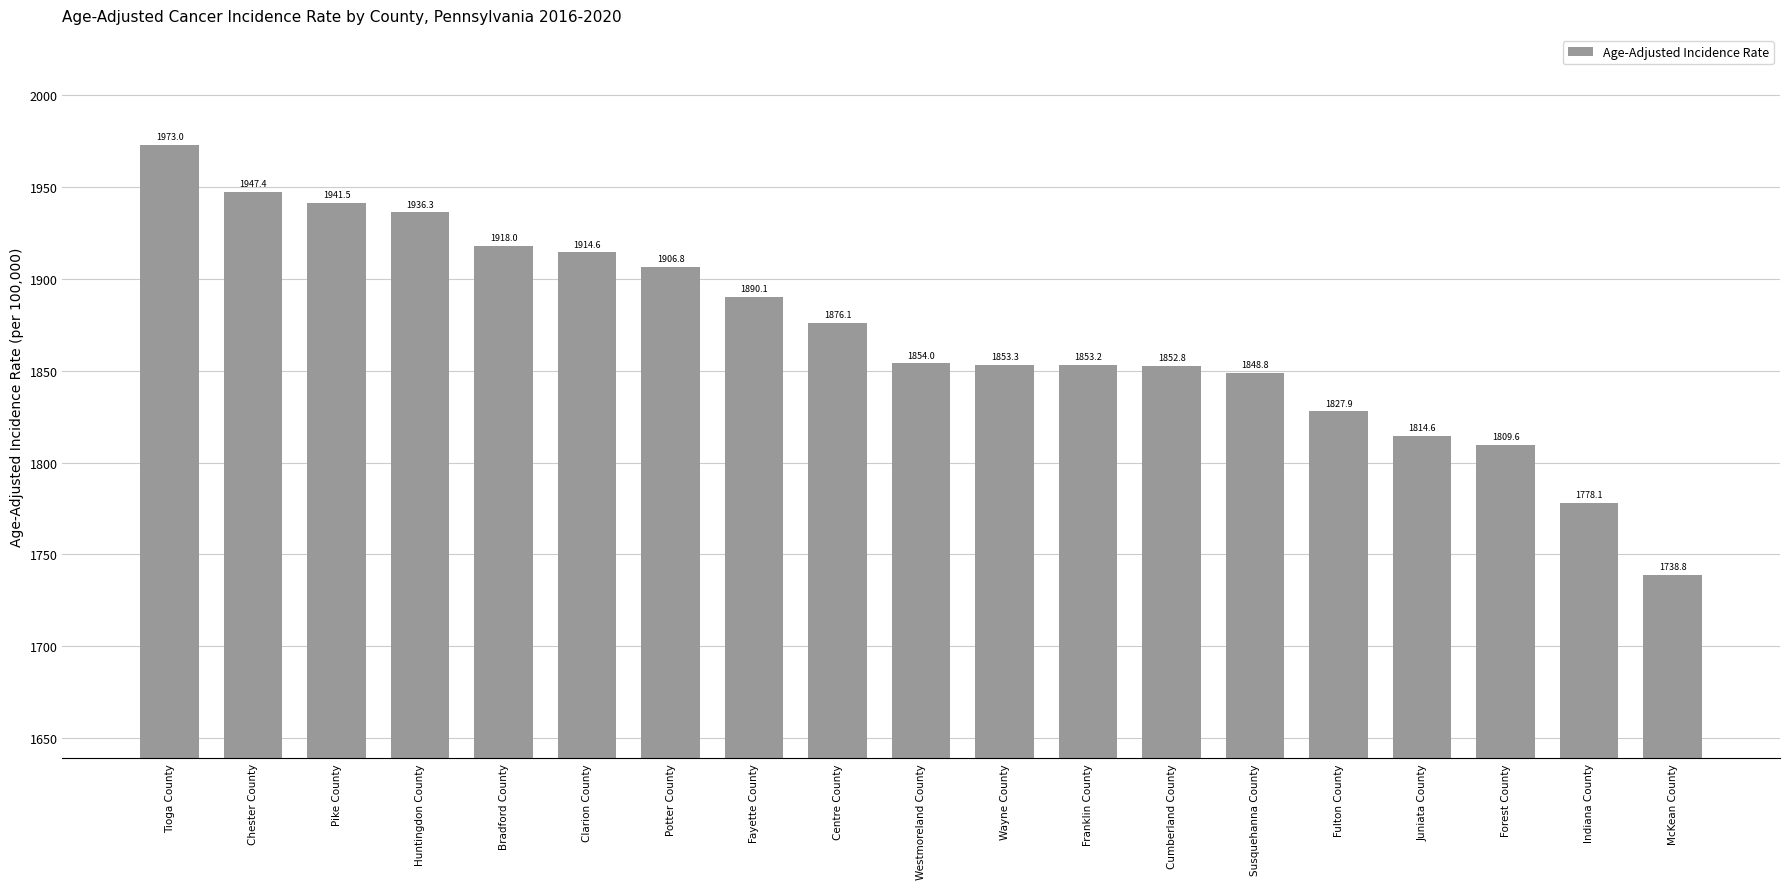

Reading left to right, what are all the values shown in this chart?

1973.0	1947.4	1941.5	1936.3	1918.0	1914.6	1906.8	1890.1	1876.1	1854.0	1853.3	1853.2	1852.8	1848.8	1827.9	1814.6	1809.6	1778.1	1738.8